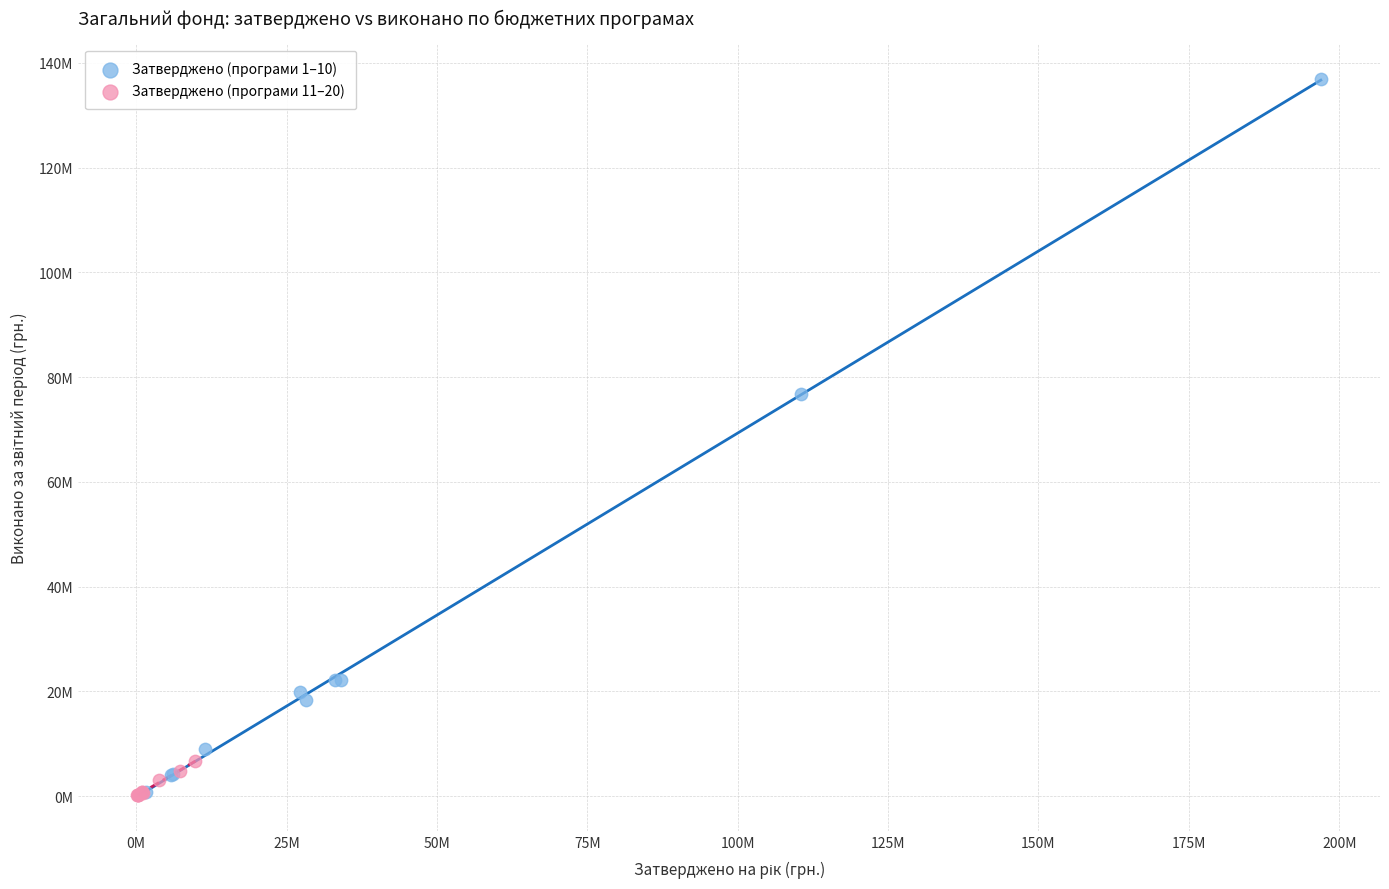

Which series has the widest spread of Y values?

Затверджено (програми 1–10)